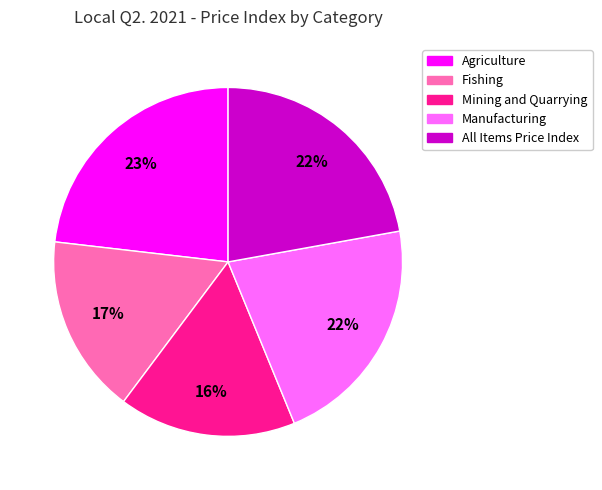

What percentage is the Manufacturing slice, to the nearest percent?

22%